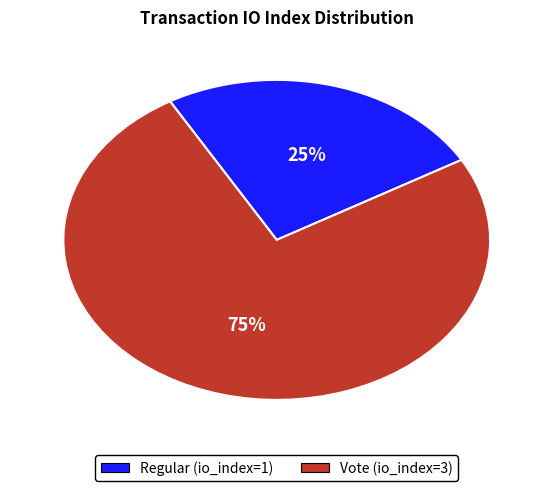

Rank the categories by value from highest to lowest.

Vote (io_index=3), Regular (io_index=1)